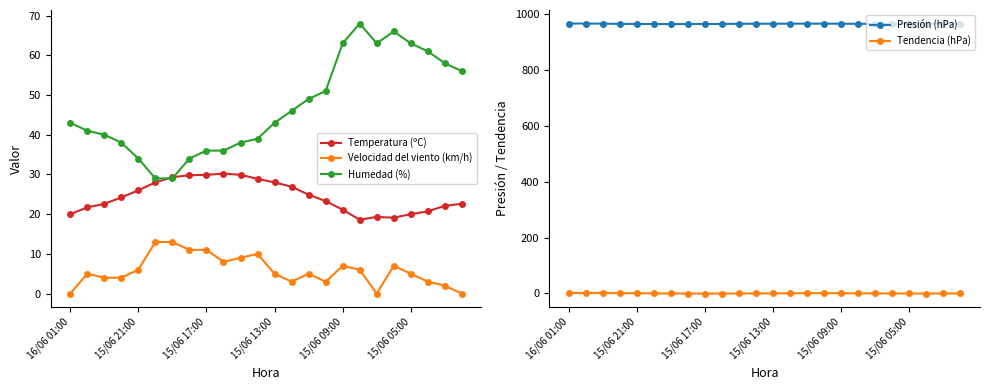

What is the smallest value displayed?

-0.9